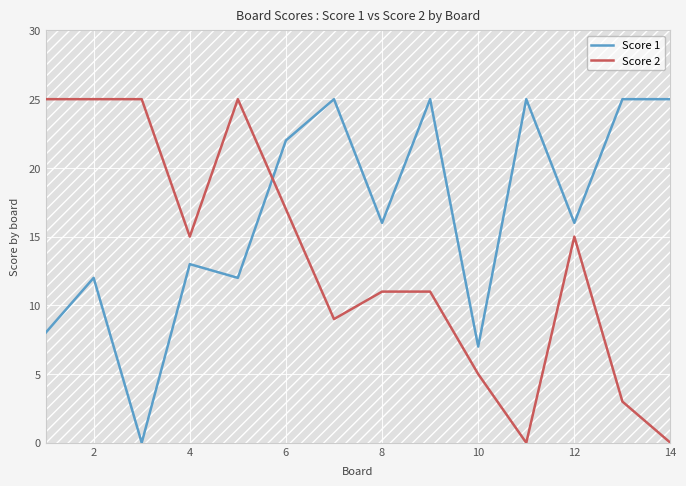

What is the sum of all Score 1 values?

231